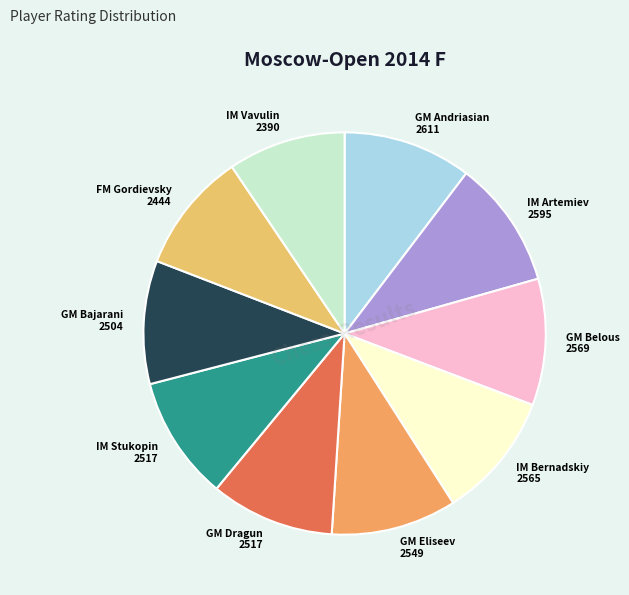

To the nearest percent, what is the average slice percentage?

10%